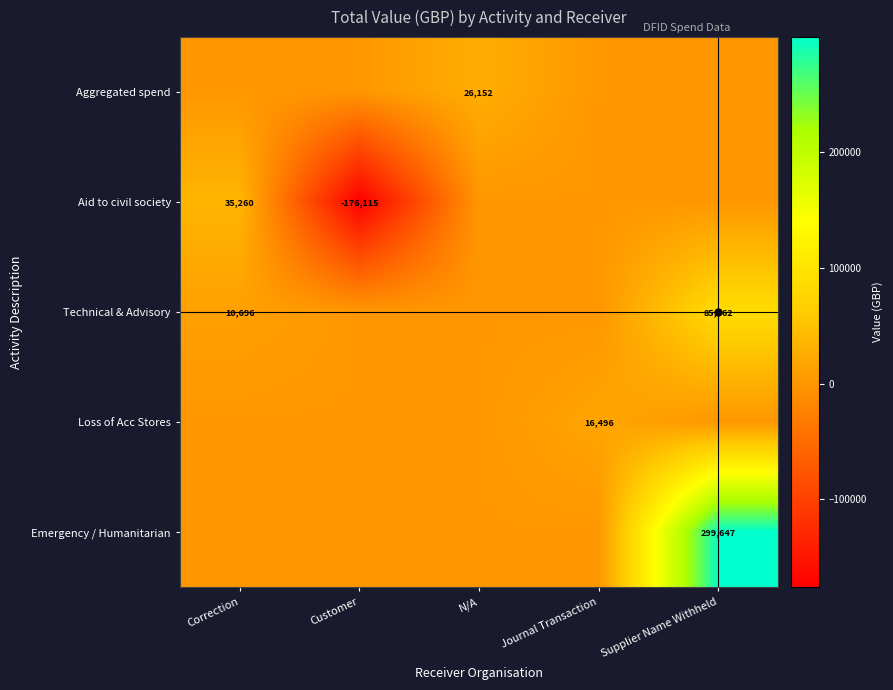

True or false: Technical & Advisory has a value of 10696 at Correction.

True